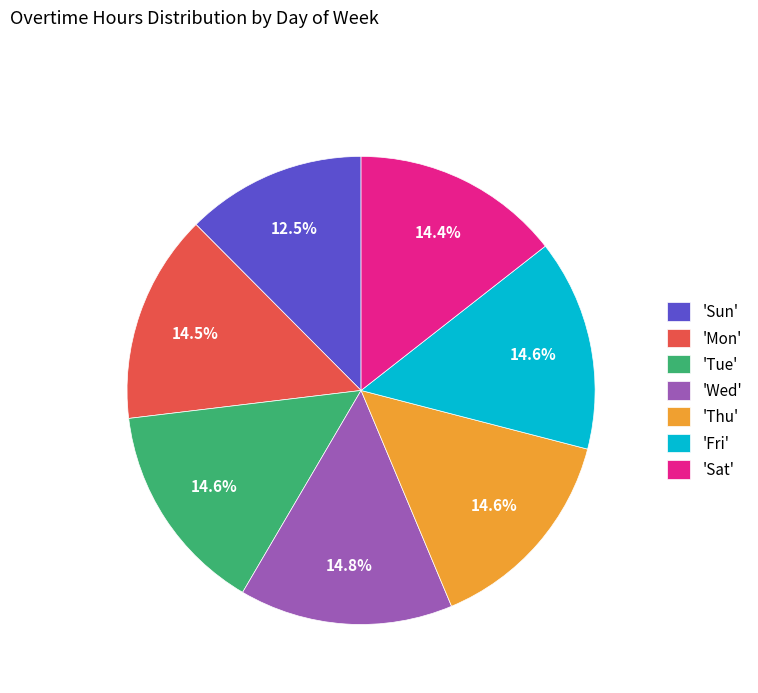

How many segments does this pie chart have?

7